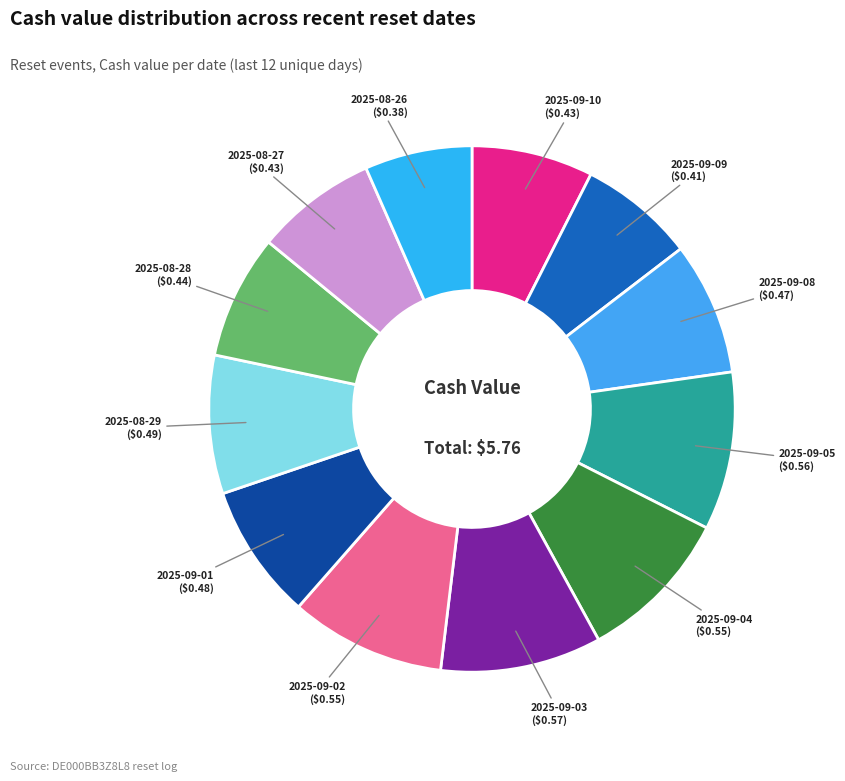

How many slices are in this pie chart?

12